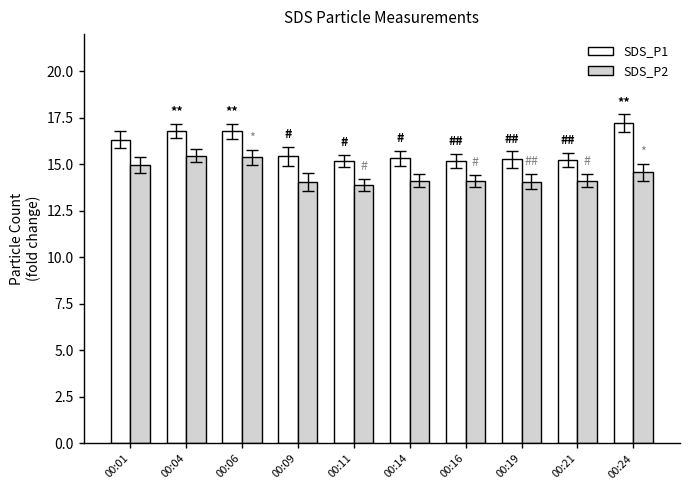

Which series has the widest spread of values?

SDS_P1